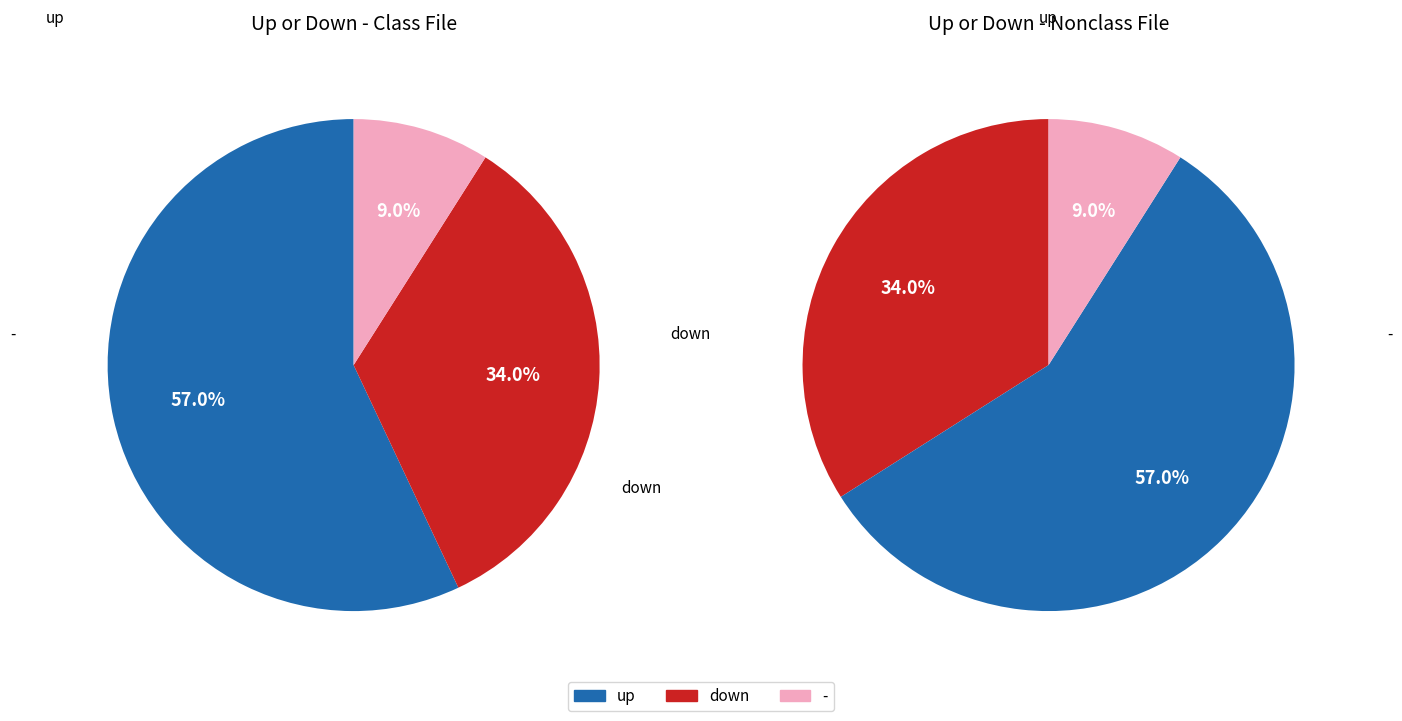

Which category accounts for the majority?

up